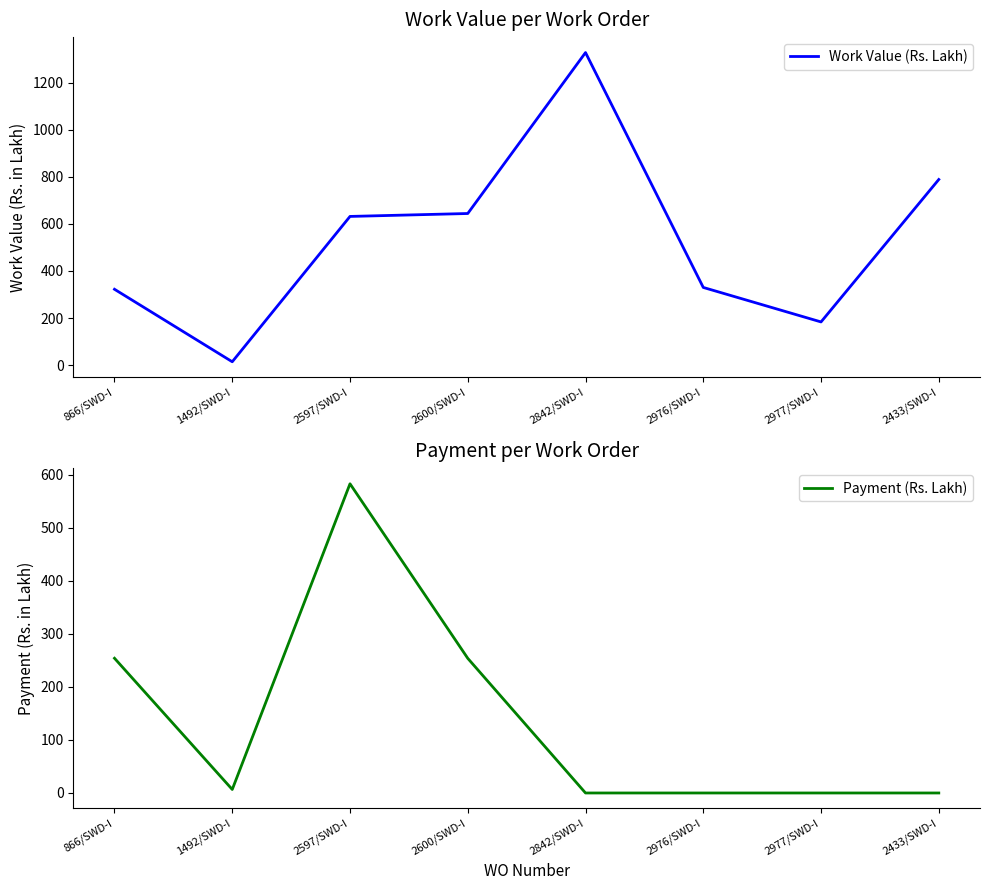

List the labels in order of Work Value (Rs. Lakh) value, smallest first.

1492/SWD-I, 2977/SWD-I, 866/SWD-I, 2976/SWD-I, 2597/SWD-I, 2600/SWD-I, 2433/SWD-I, 2842/SWD-I